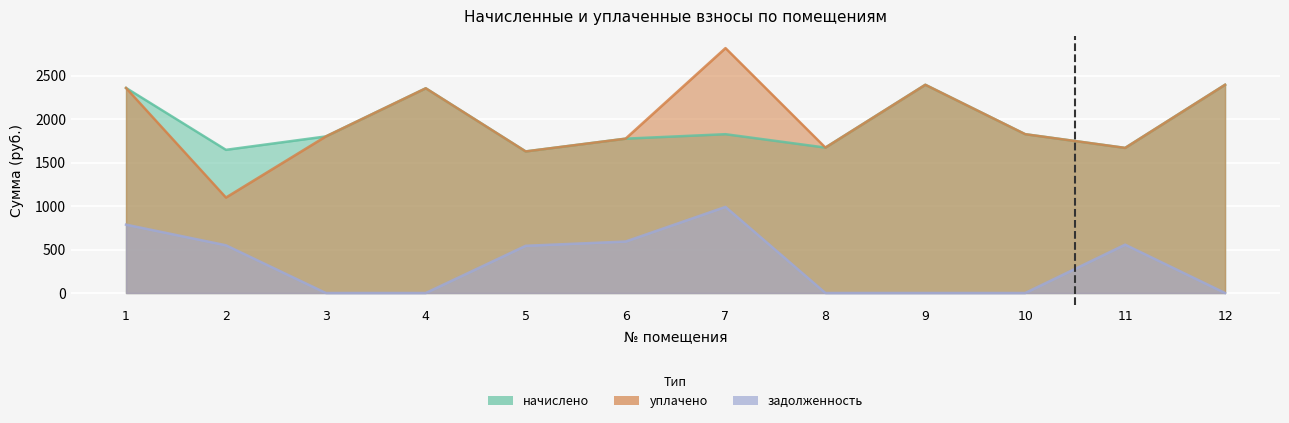

At 7, list the series in order from largest to smallest.

уплачено, начислено, задолженность